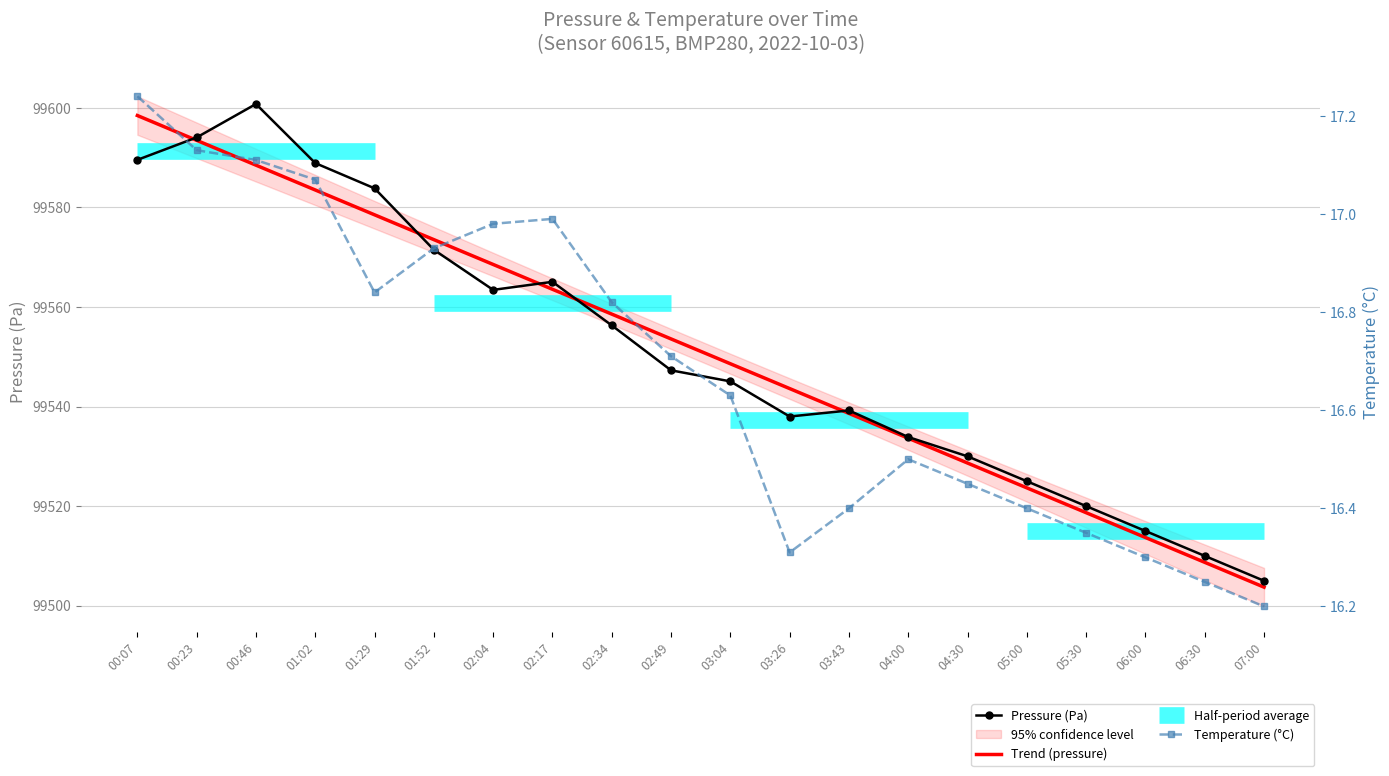

Where is the first local maximum for Pressure (Pa)?

00:46